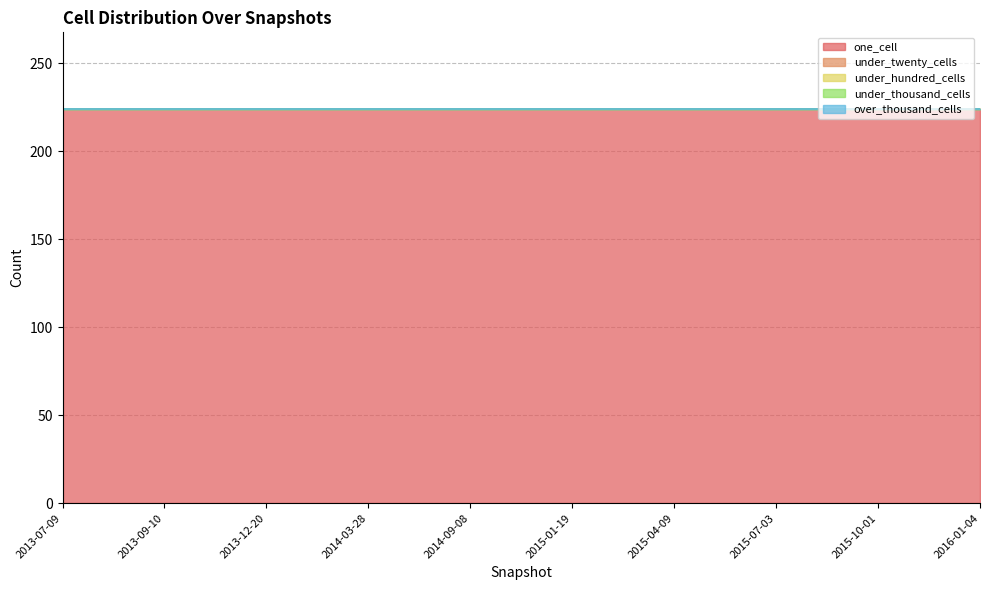

True or false: under_twenty_cells has more than 2 interior local peaks.

False